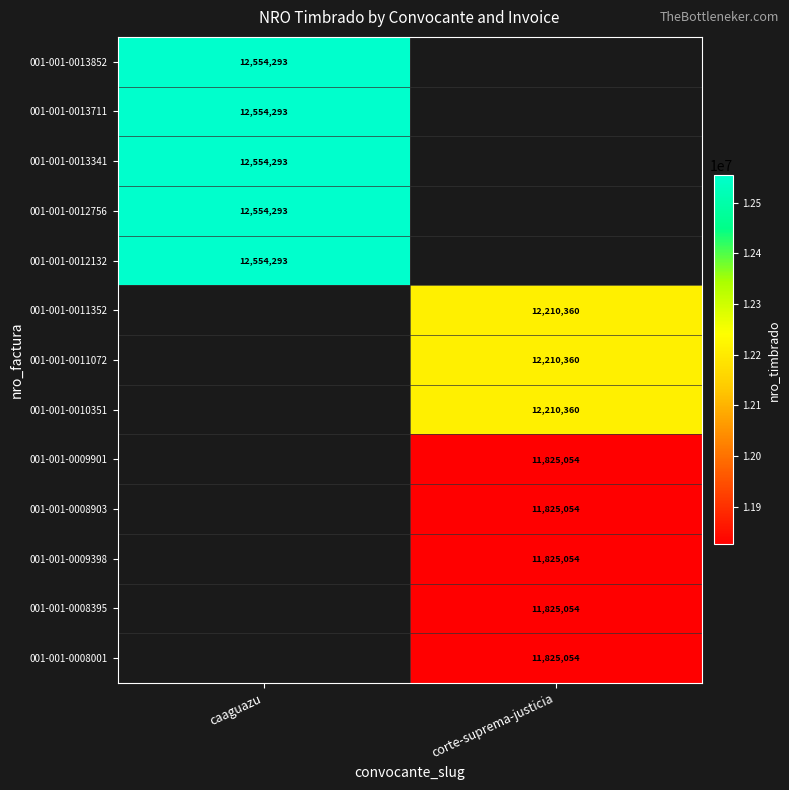

The value of 001-001-0009901 at corte-suprema-justicia is 20446047. True or false?

False